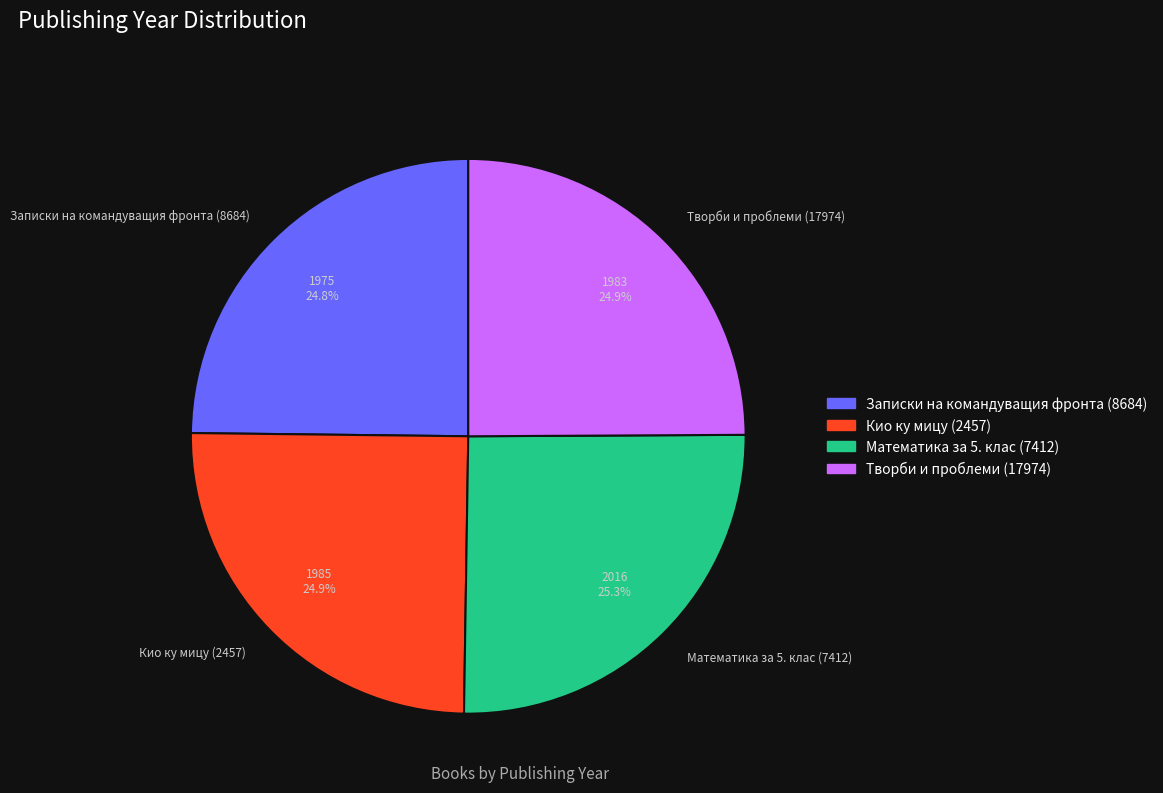

What is the ratio of the value at Кио ку мицу (2457) to the value at Творби и проблеми (17974)?

1.0